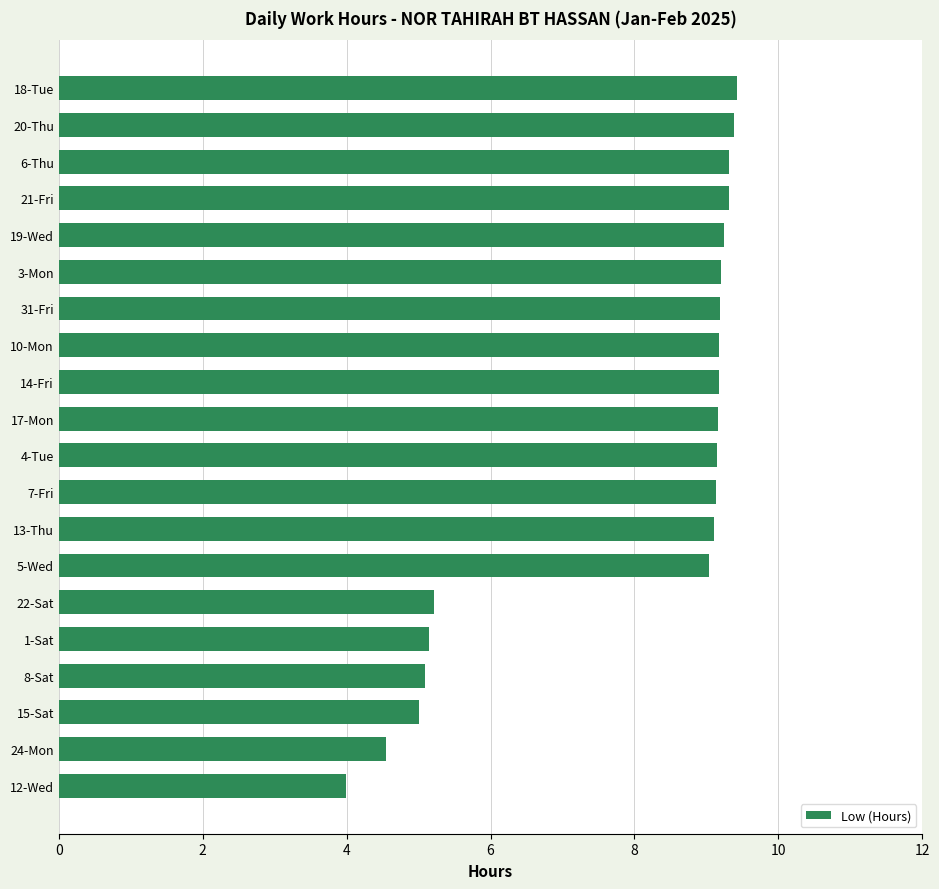

How many bars are there in total?

20